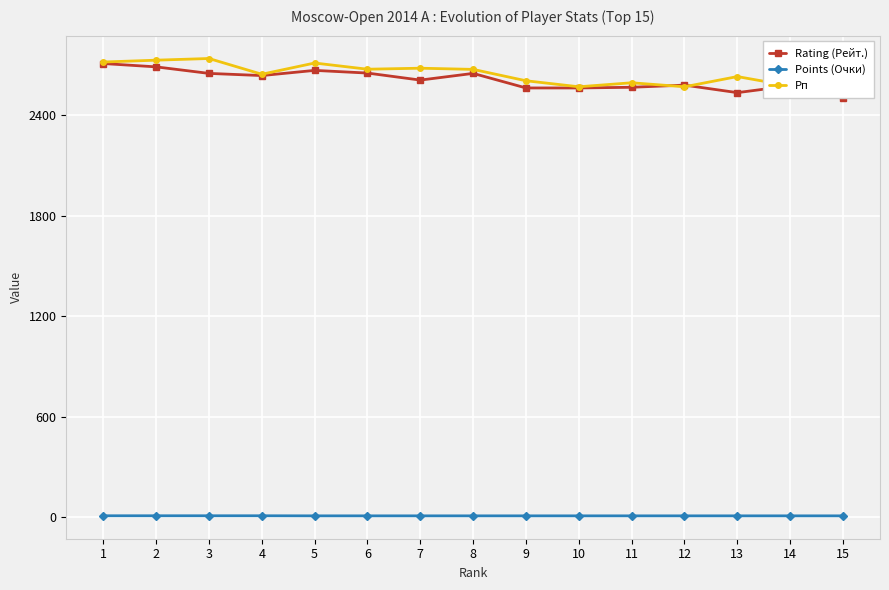

True or false: Points (Очки) and Рп intersect in this chart.

False